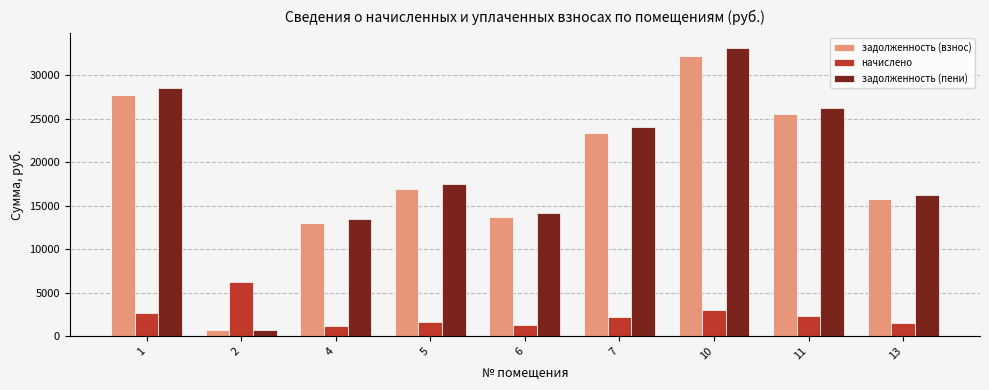

Which series changed the most between 2 and 4?

задолженность (пени)